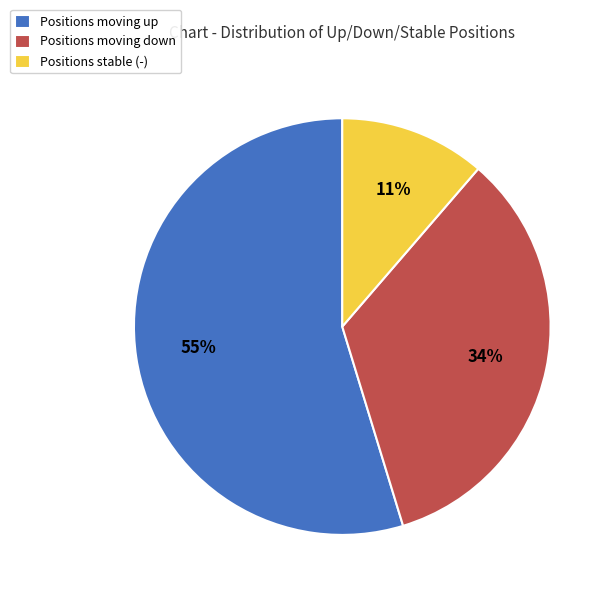

Is it true that Positions moving down is 23% of the pie?

False